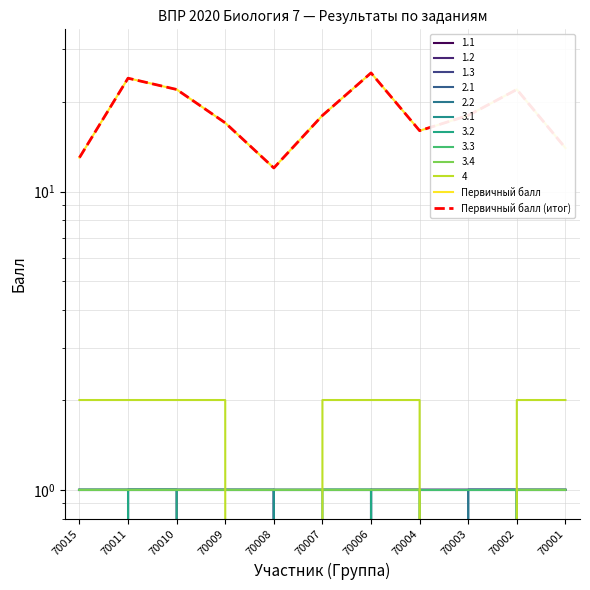

True or false: Первичный балл (итог) and Первичный балл cross at least once.

False